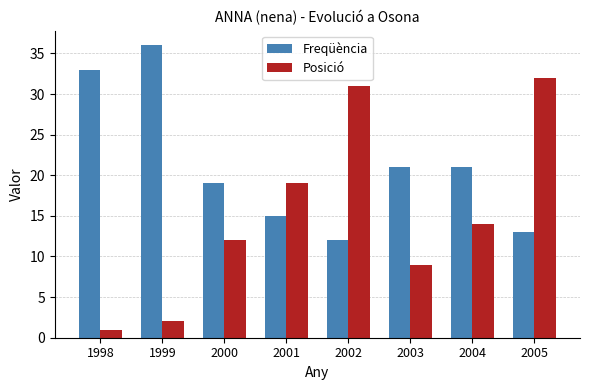

What is the value of the Freqüència bar at the 2nd from the left?

36